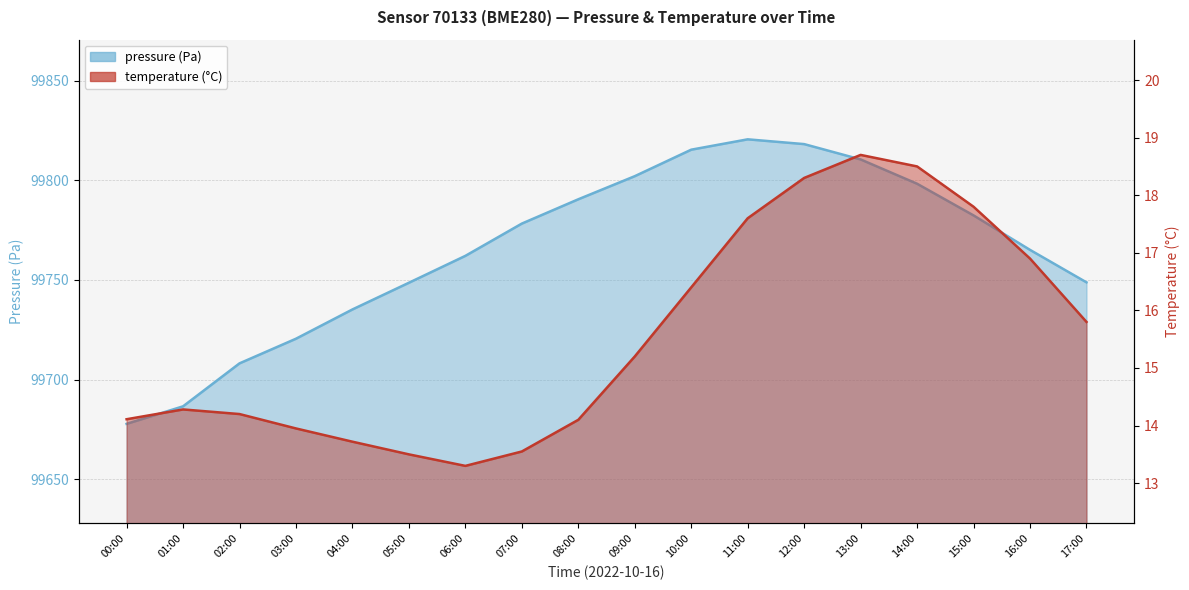

What is the label of the 14th point from the left?

13:00